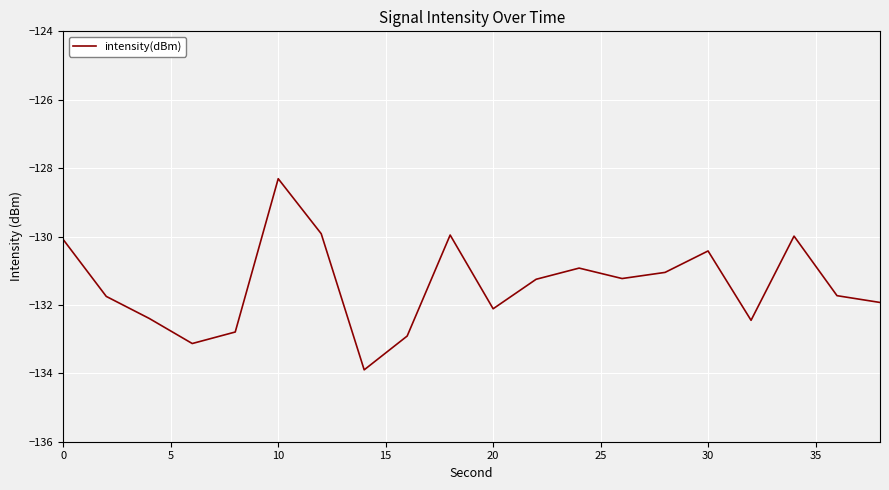

What is the maximum value shown in the chart?

-128.3